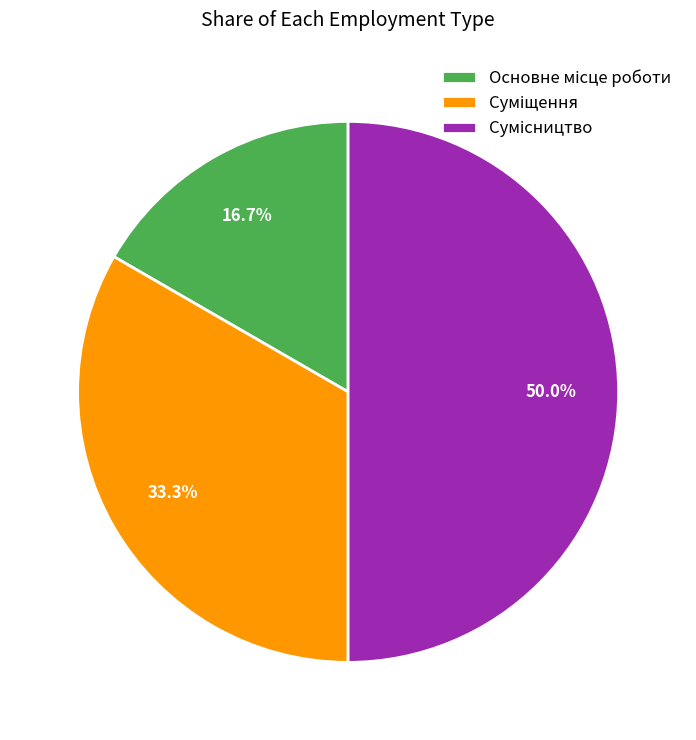

What percentage do Суміщення and Сумісництво together represent?

83.3%